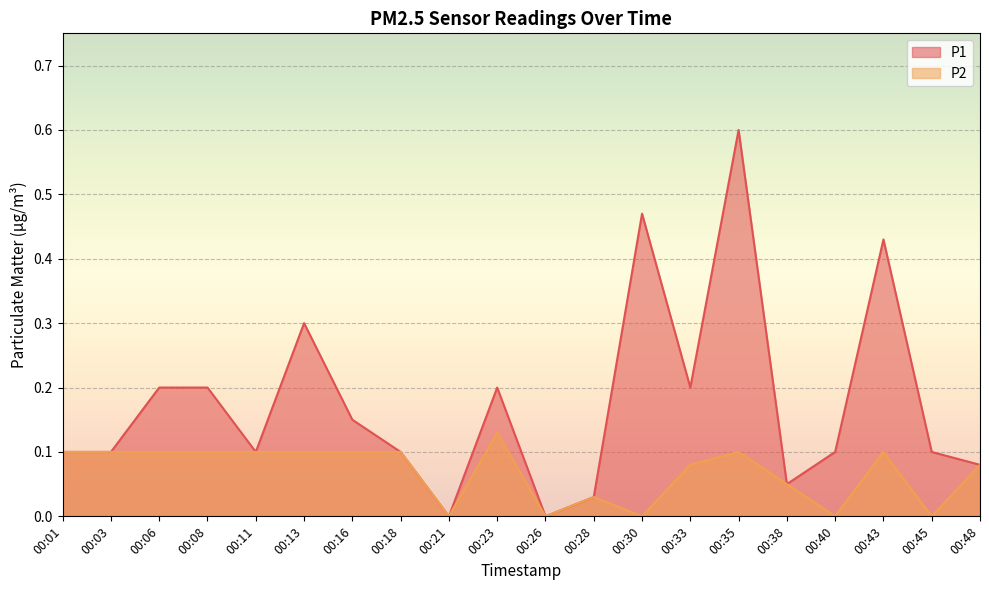

What is the difference between the maximum and minimum values in the P1 series?

0.6